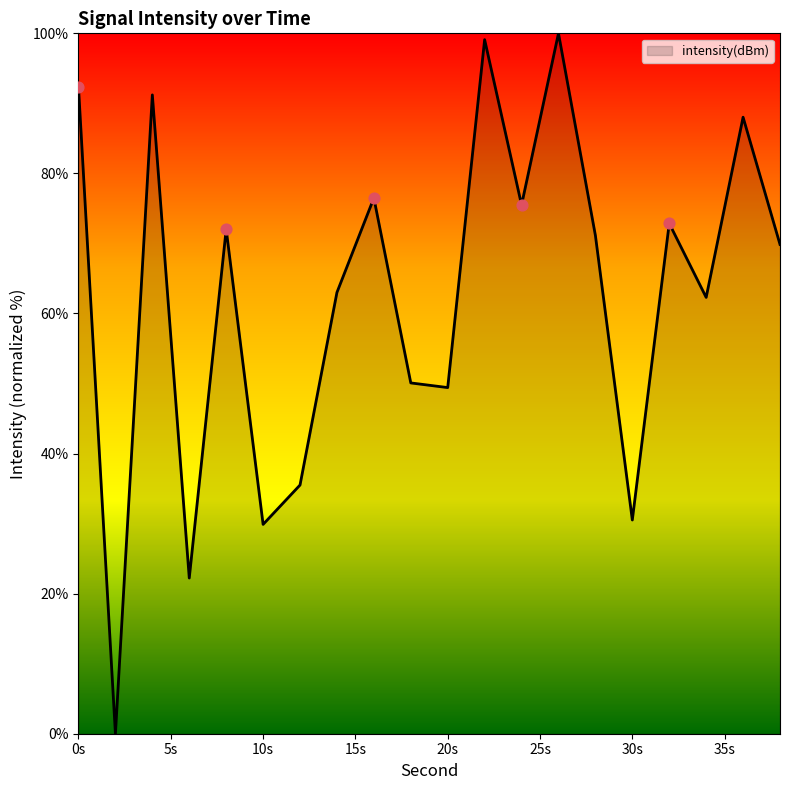

What is the difference between the maximum and minimum values?

100.0